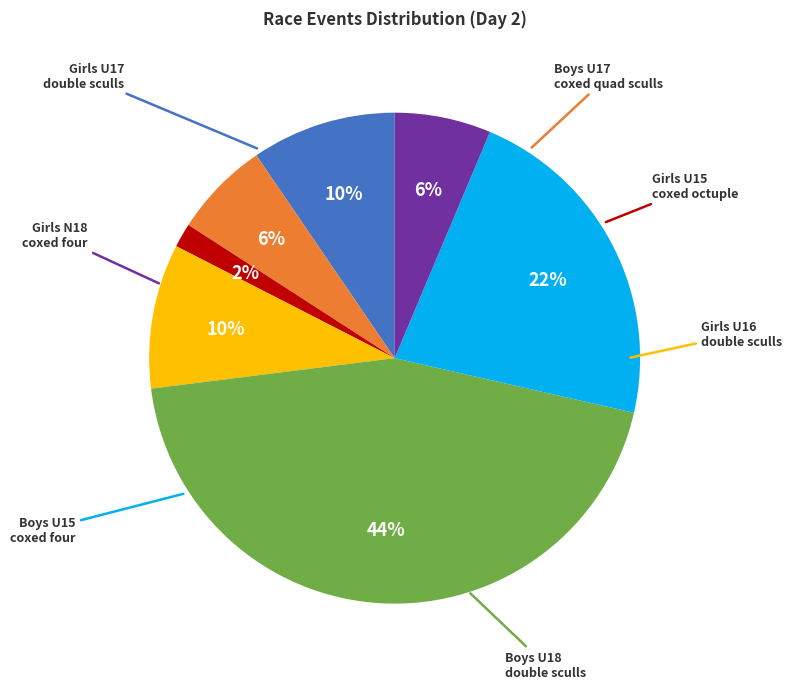

Is there a majority slice in this chart?

No